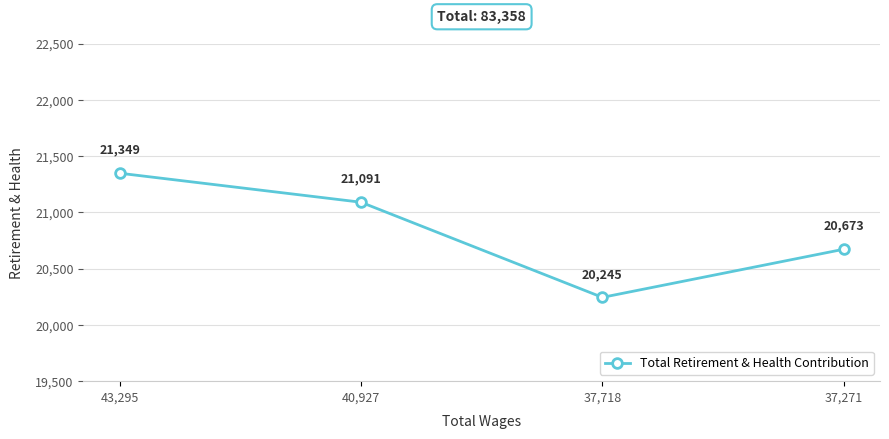

What is the average value?

20840